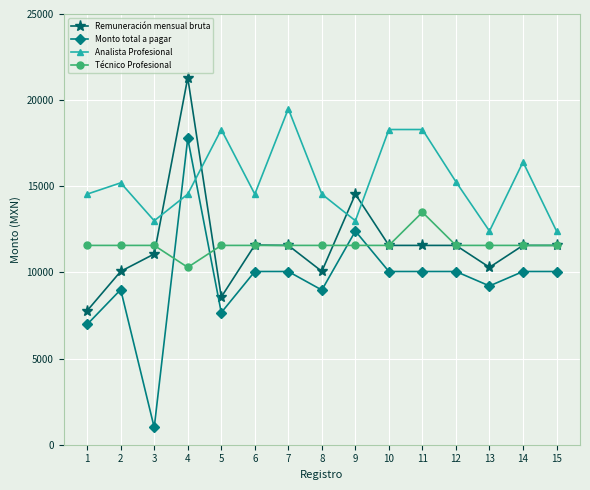

What is the sum of the Monto total a pagar values at 2 and 12?

19055.9